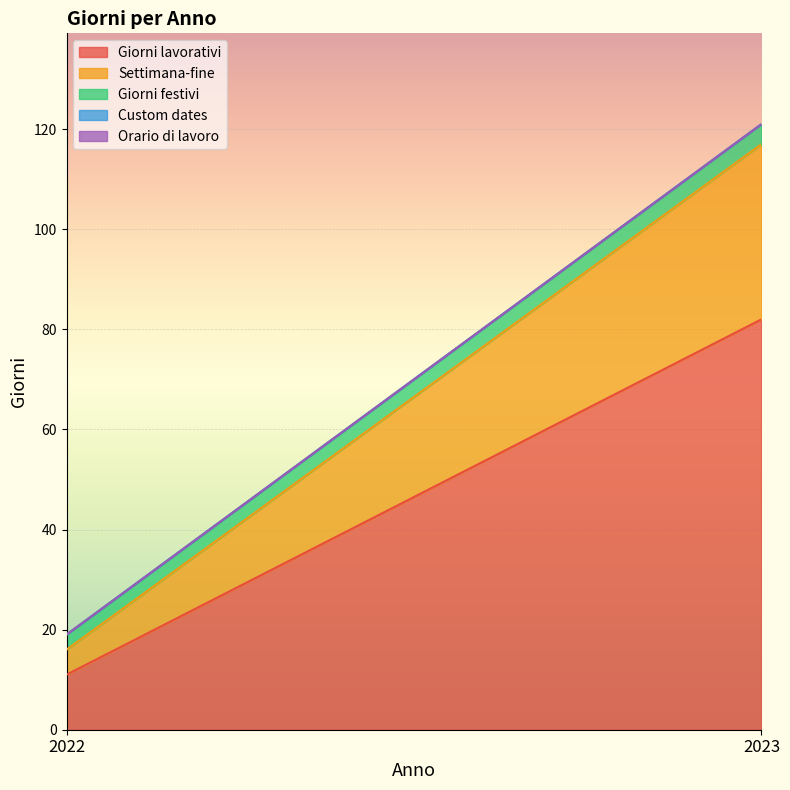

Which has a higher value, 2023 or 2022?

2023